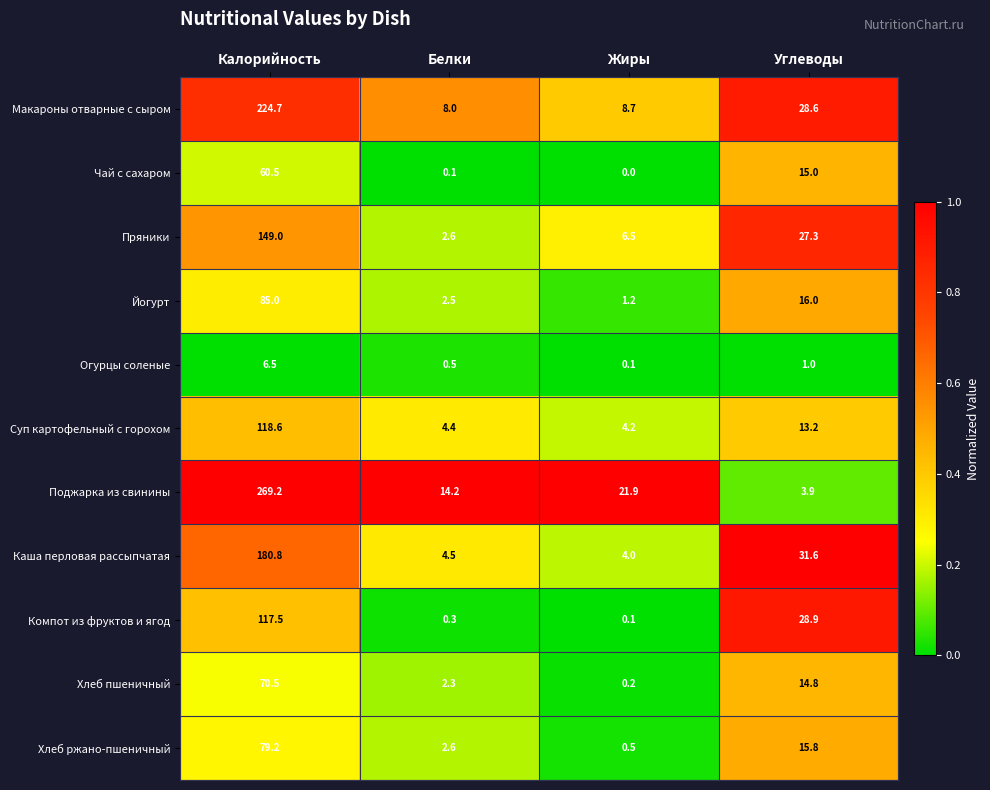

Read the Компот из фруктов и ягод value at Калорийность.

117.5